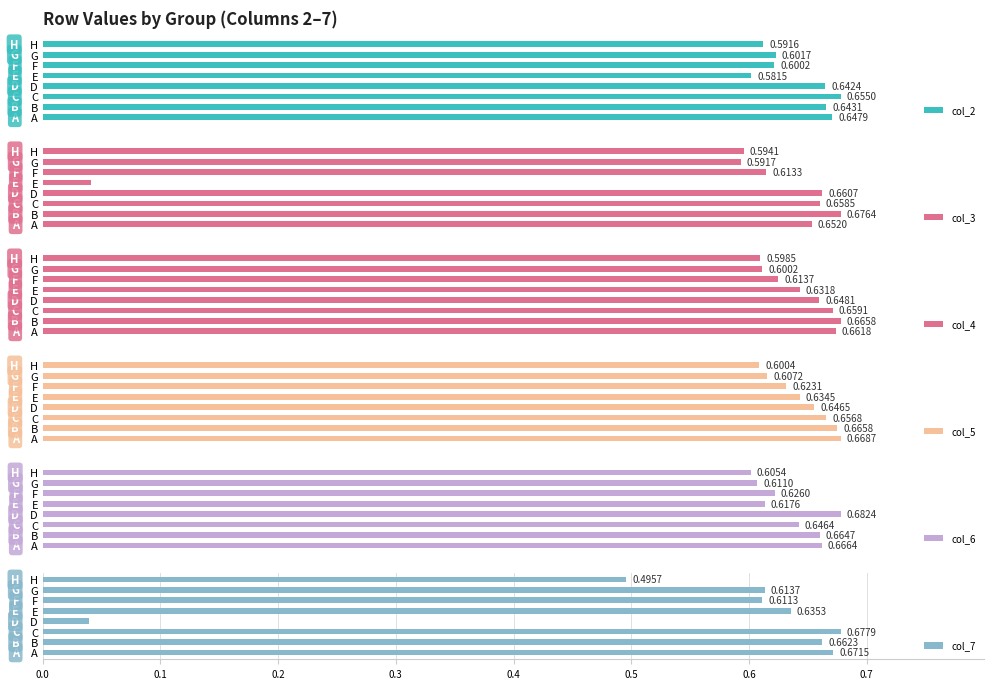

Which series has the widest spread of values?

col_7